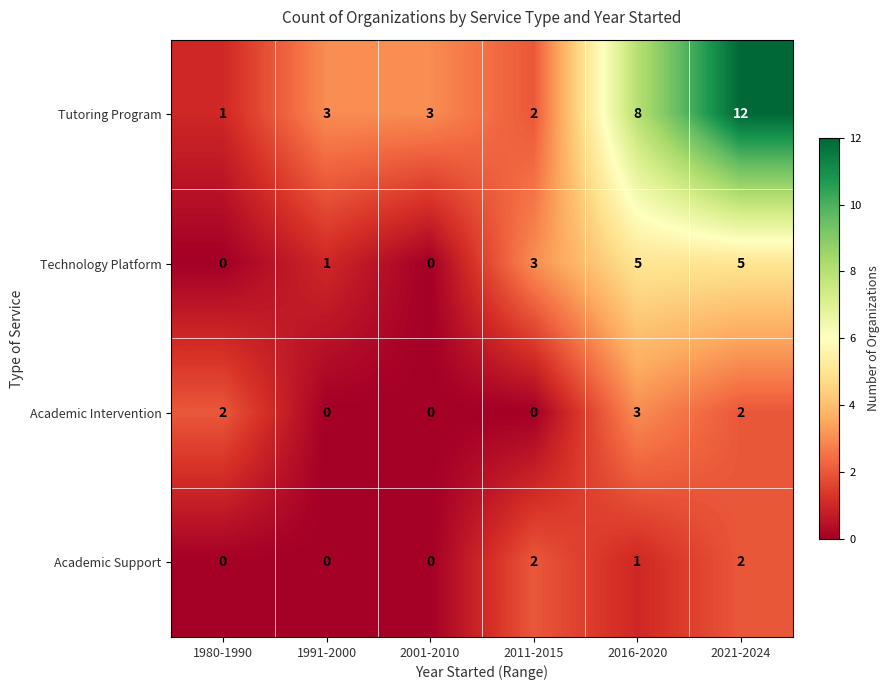

Between 2001-2010 and 2021-2024, which series saw the biggest shift?

Tutoring Program